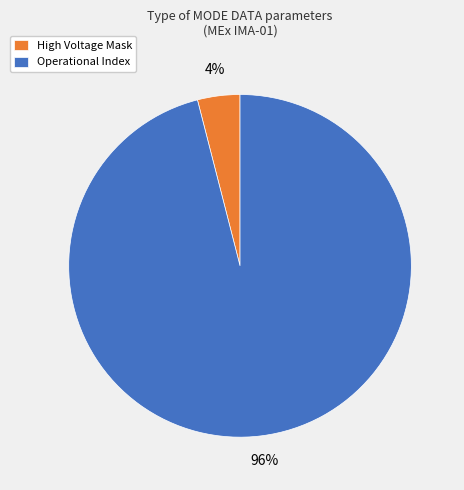

Does any single category account for the majority?

Yes